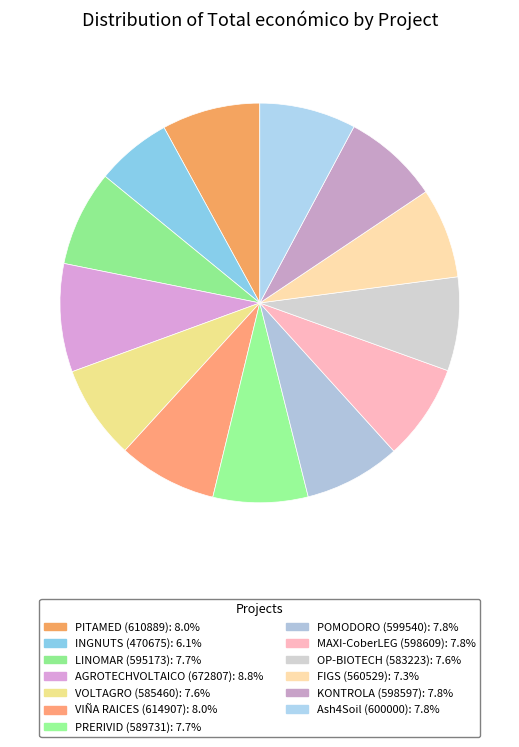

Is the sum of AGROTECHVOLTAICO (672807) and INGNUTS (470675) greater than half?

No